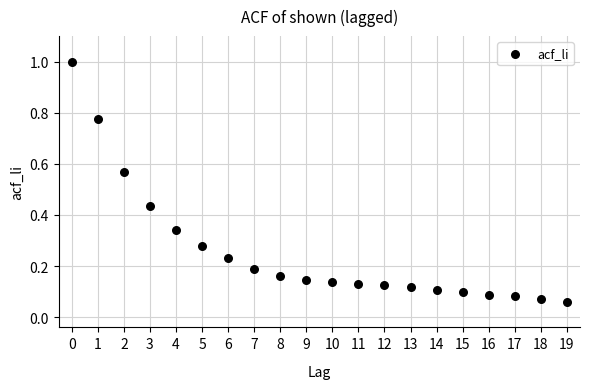

What is the range of Y values (max minus min)?

0.9